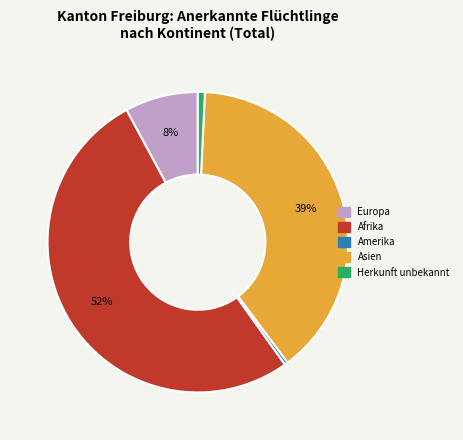

How many segments does this pie chart have?

5